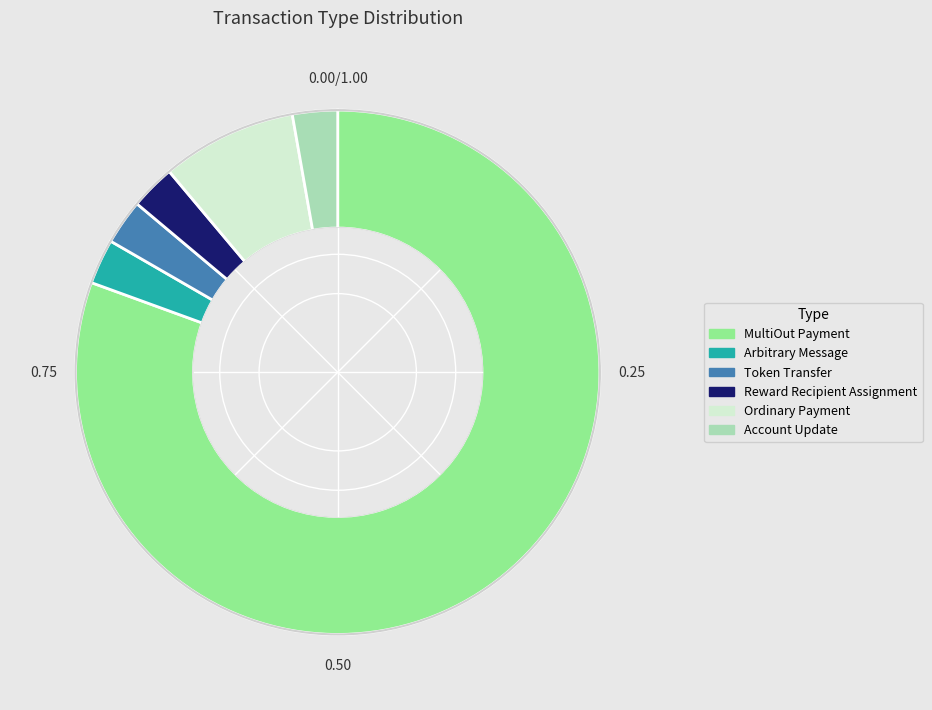

The Token Transfer slice represents 3% of the pie. True or false?

True